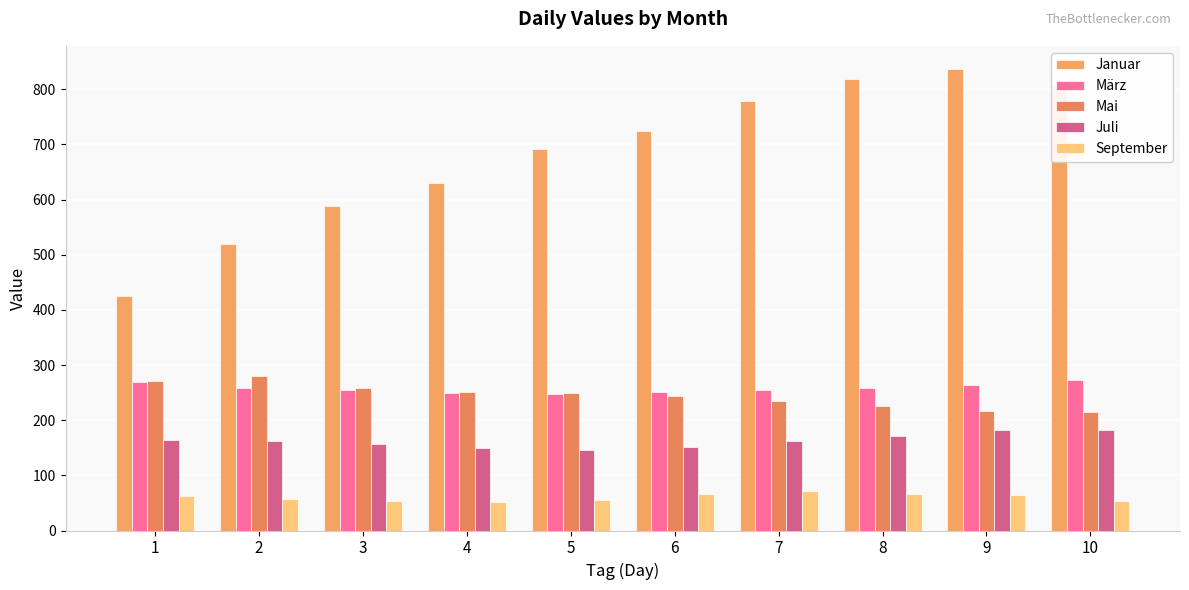

Reading left to right, extract all data points from this chart.

Januar: 426	519	588	630	692	725	779	818	837	806
März: 270	259	254	249	248	252	254	259	263	273
Mai: 272	281	258	251	250	243	234	225	217	215
Juli: 165	163	157	149	146	152	162	171	183	182
September: 62	58	54	52	56	66	71	67	64	54